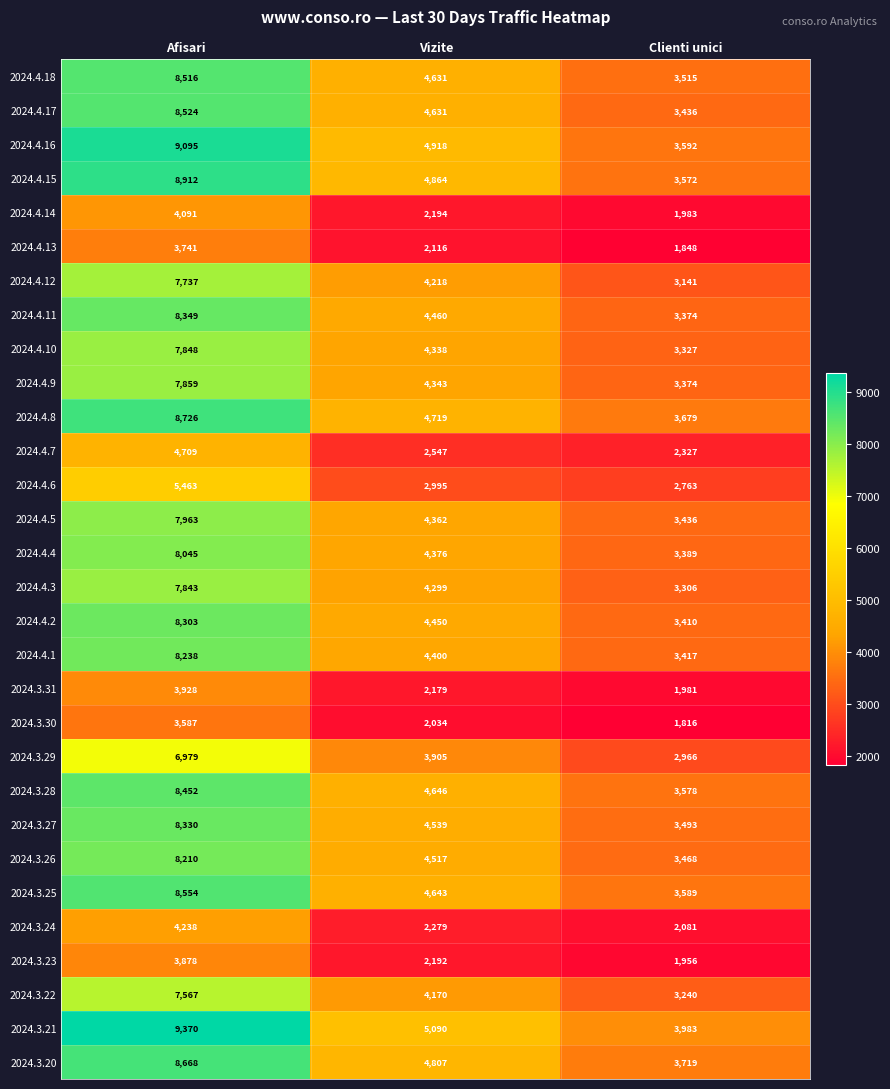

Which series has the largest total across all categories?

2024.3.21